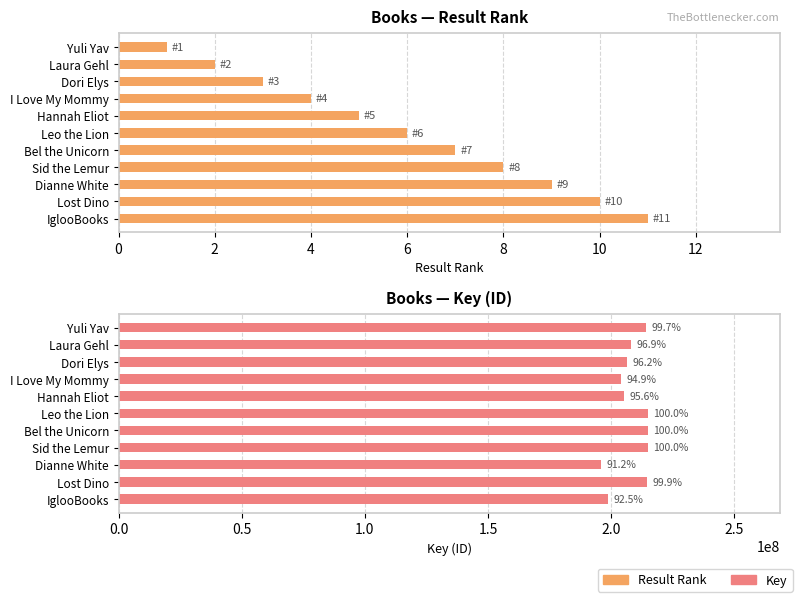

How many bars are there in total?

22